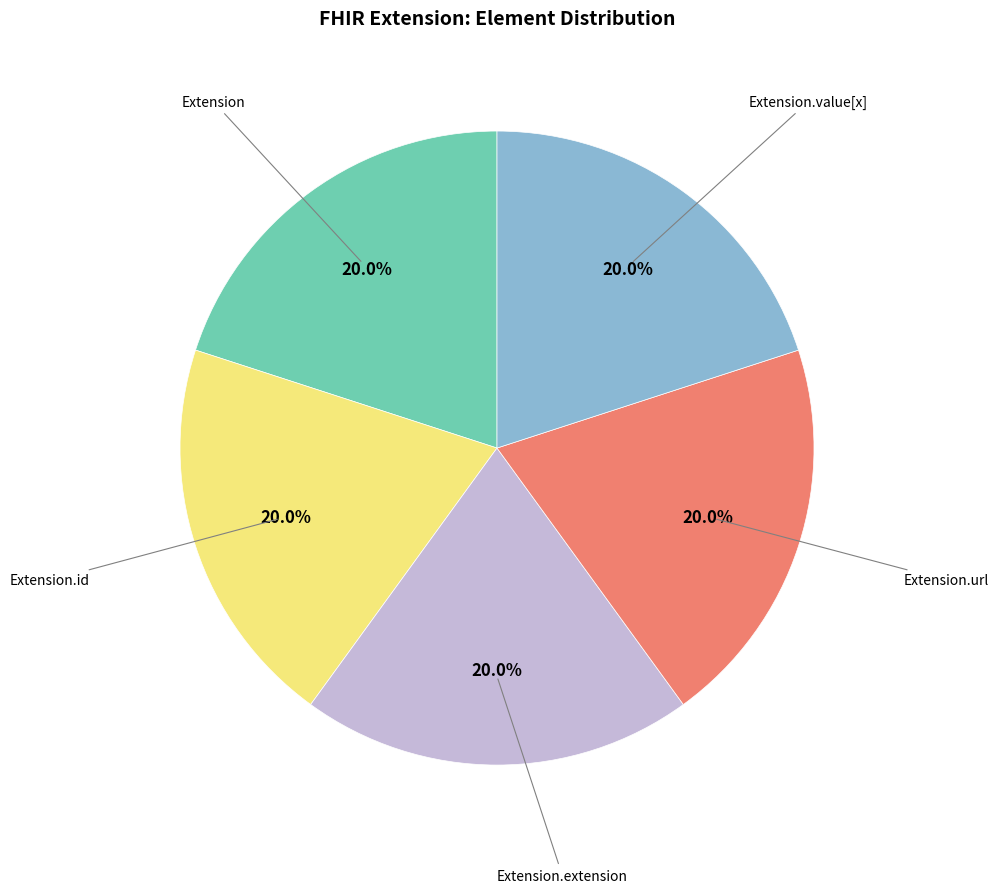

Count the number of slices in the pie.

5